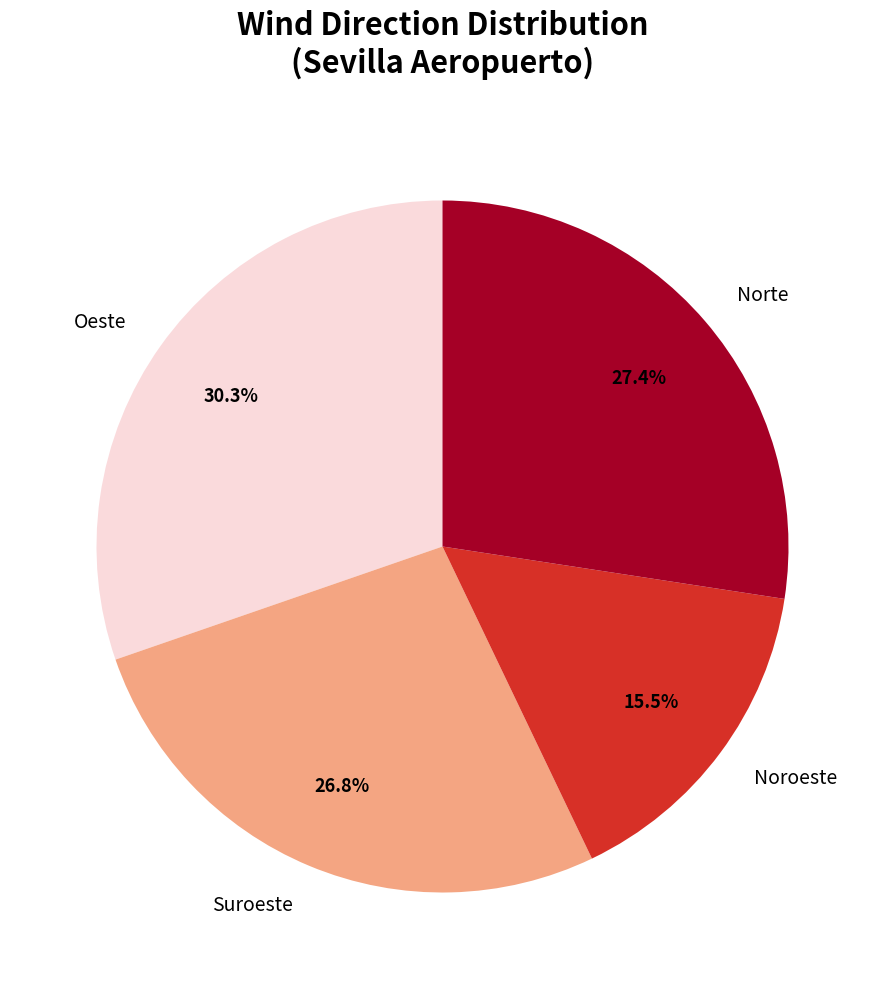

How many segments does this pie chart have?

4